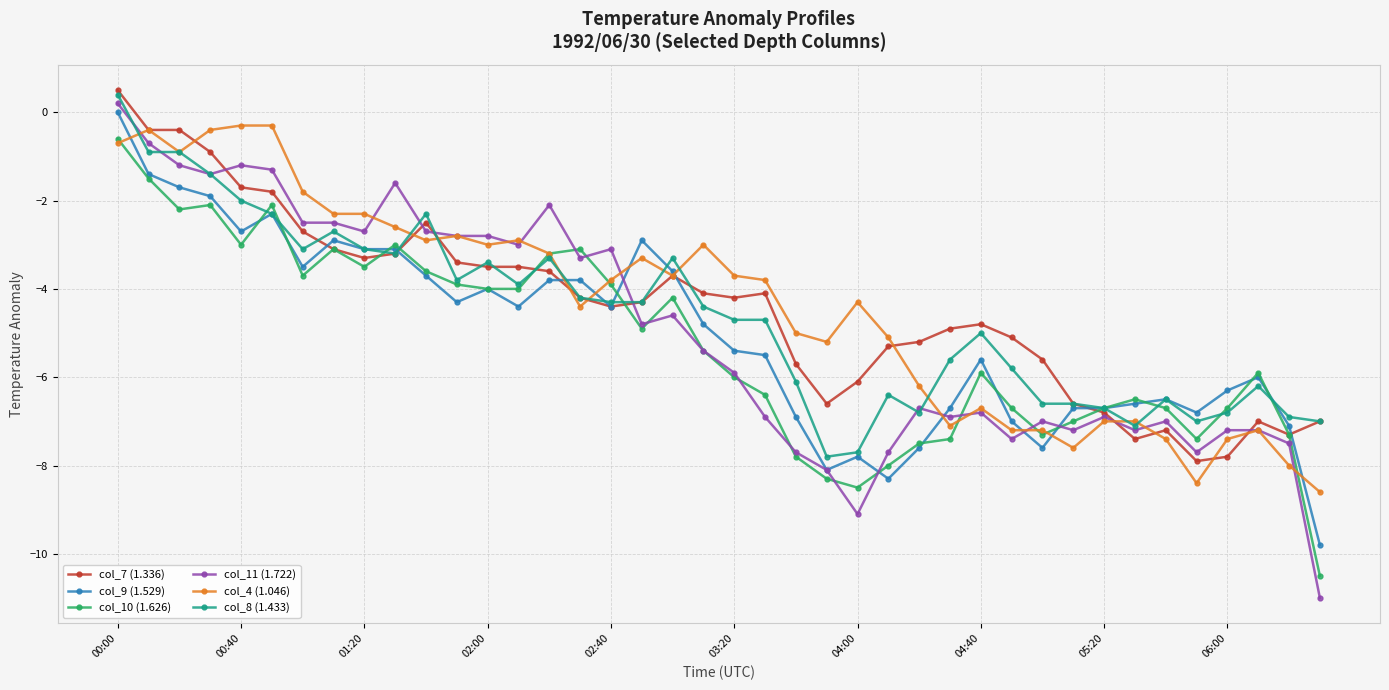

What is the value of the col_9 (1.529) point at the 18th from the left?

-2.9